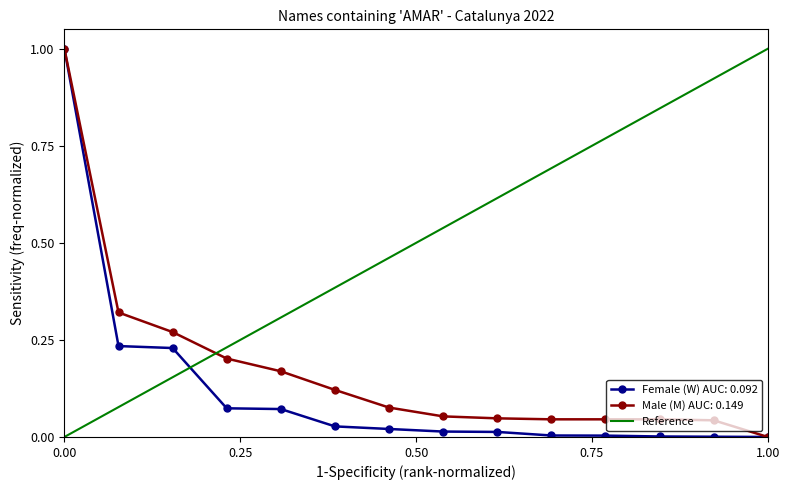

How many values in Male (M) AUC: 0.149 are above zero?

13